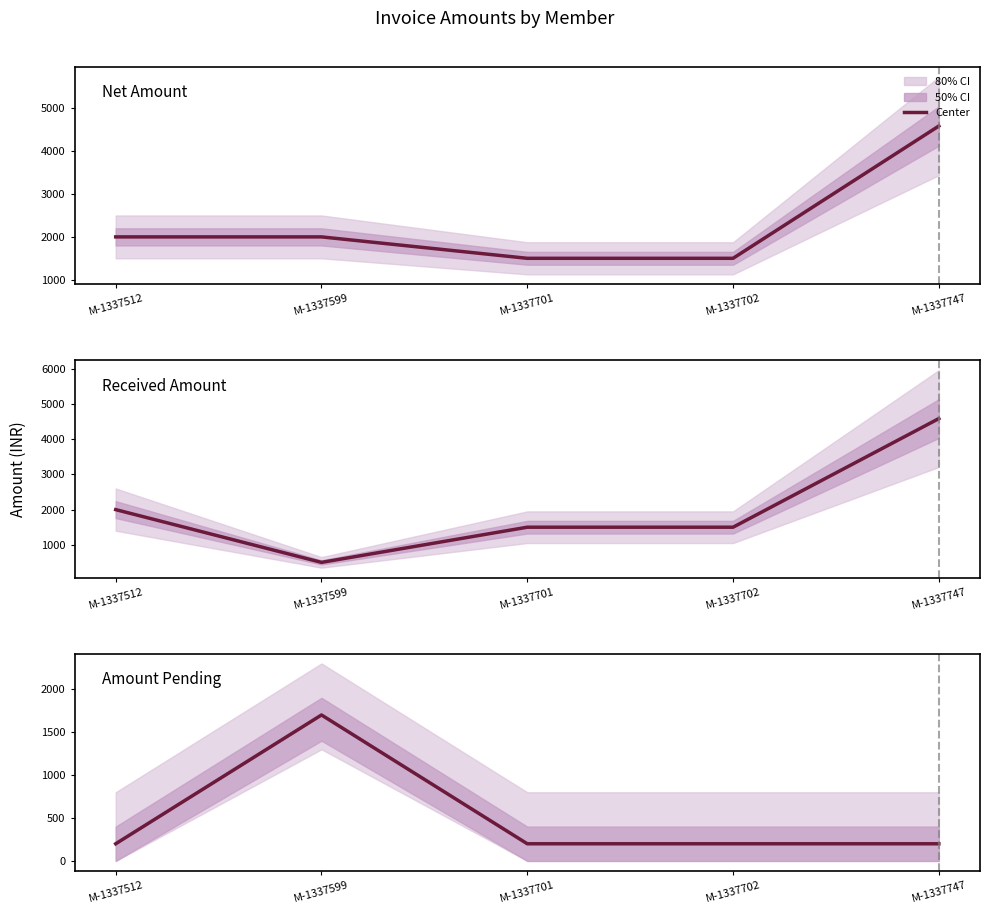

What is the difference between the highest and lowest values at M-1337747?

4388